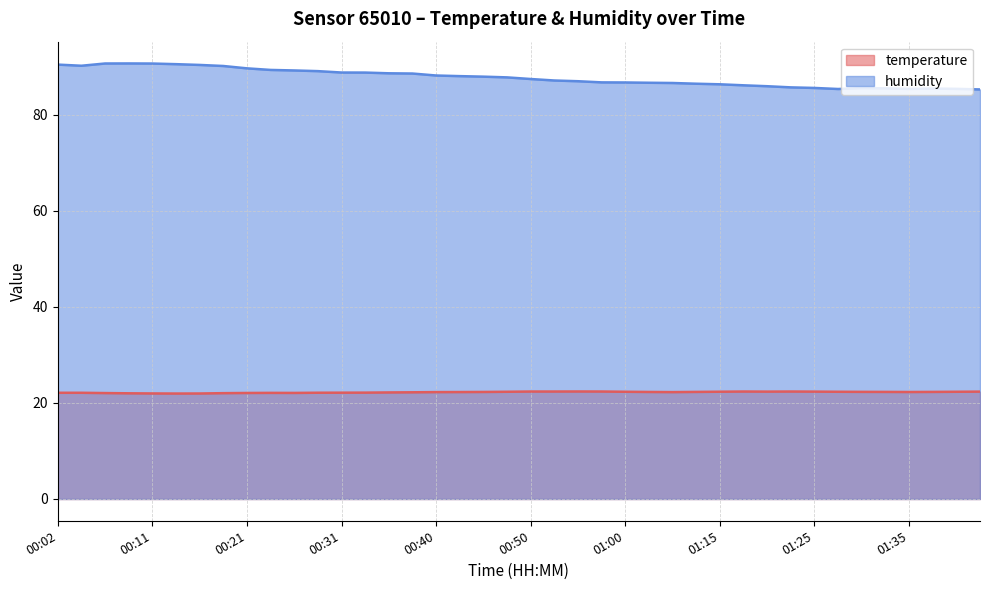

What is the spread (max minus min) of values at 00:21?

67.6